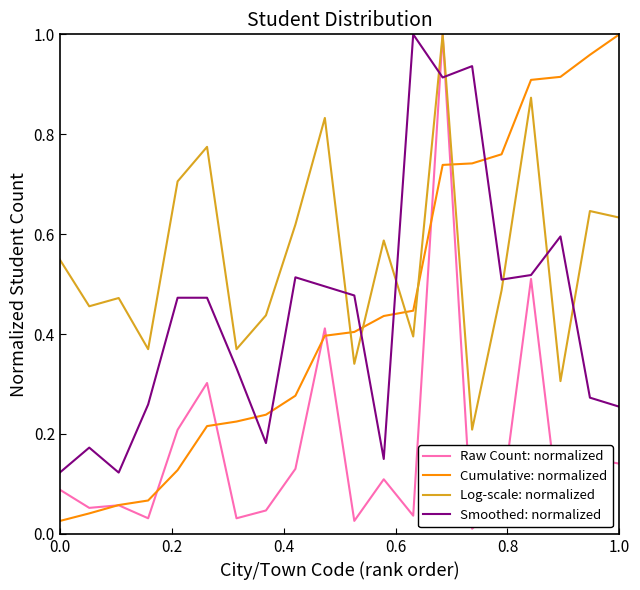

Which series ends up on top after the final intersection of Log-scale: normalized and Cumulative: normalized?

Cumulative: normalized